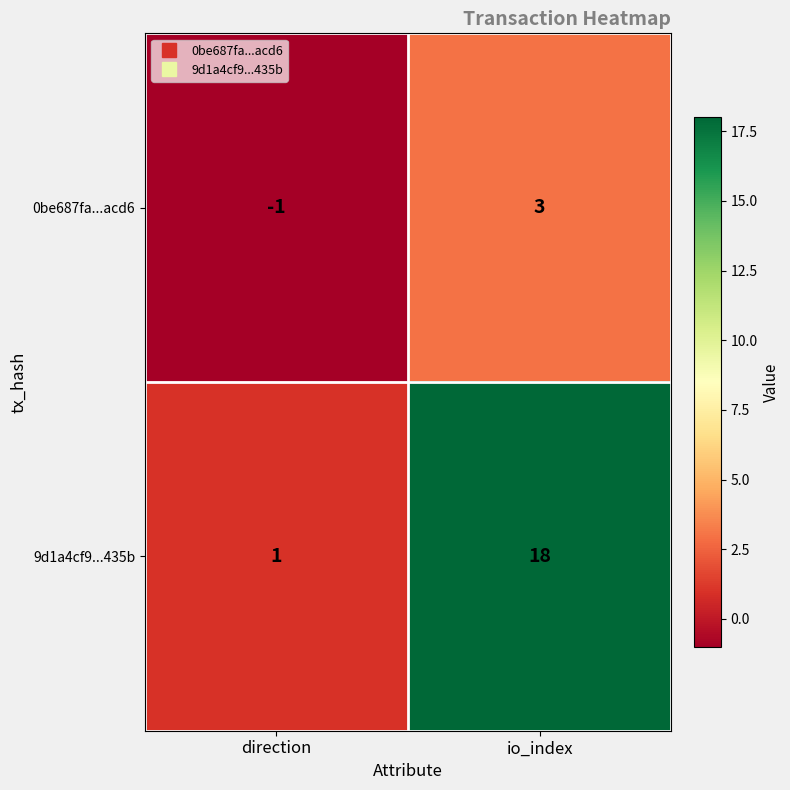

Reading right to left, list all the values displayed in this chart.

0be687fa...acd6: io_index=3	direction=-1
9d1a4cf9...435b: io_index=18	direction=1